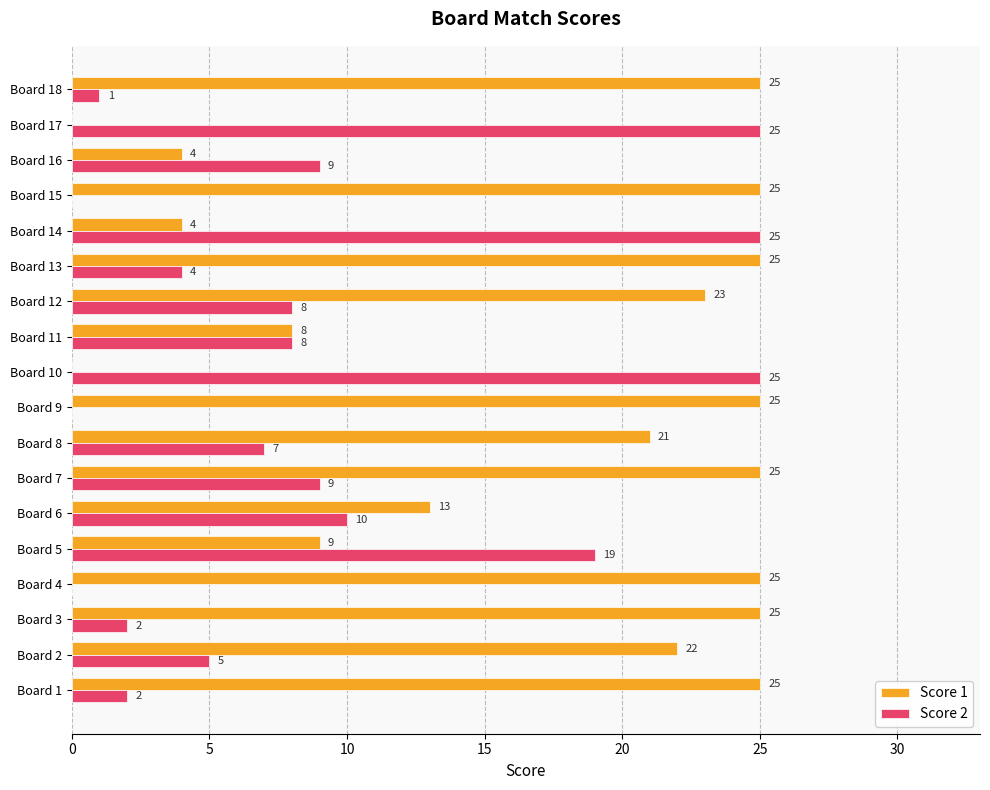

The value of Score 2 at Board 9 is -9. True or false?

False